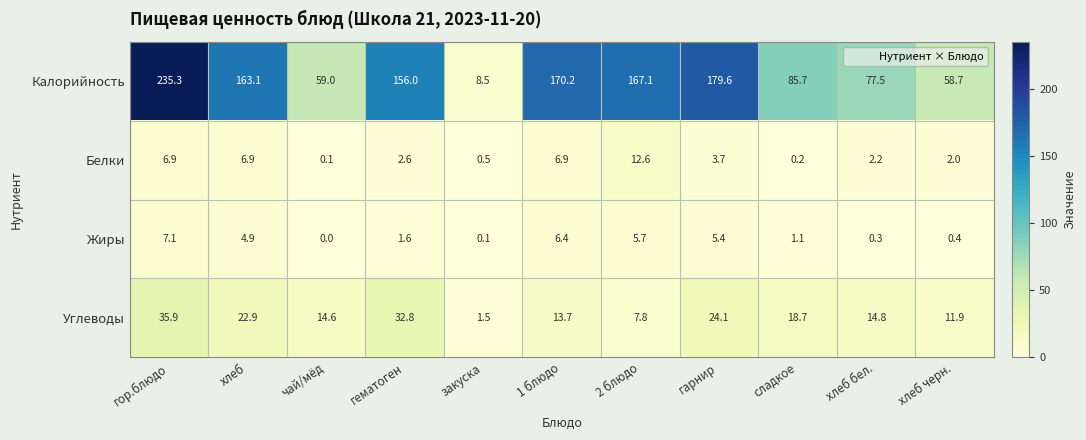

Is it true that Калорийность equals 28.5 at хлеб черн.?

False